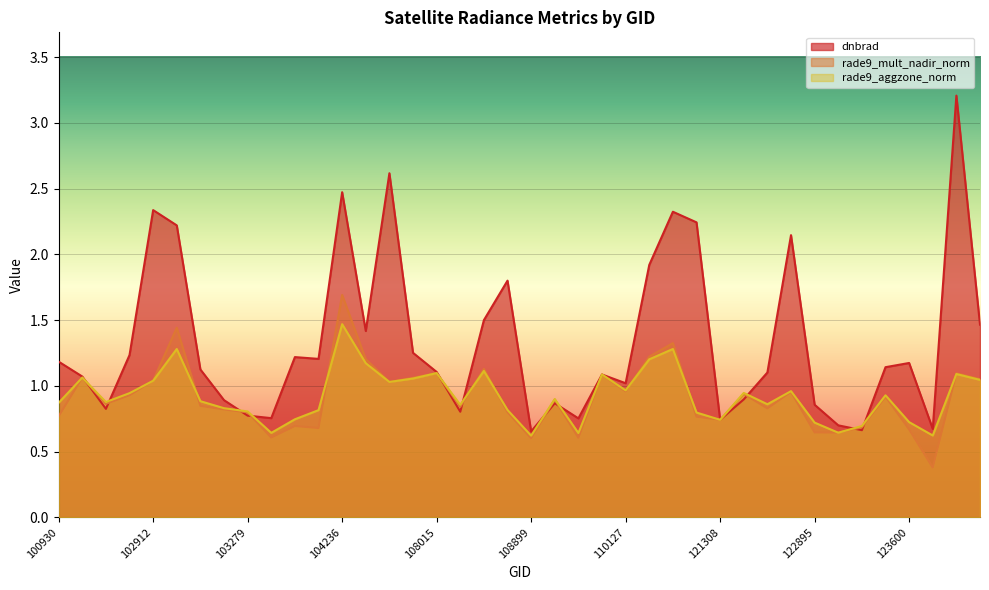

What is the average value of the rade9_aggzone_norm series?

0.9